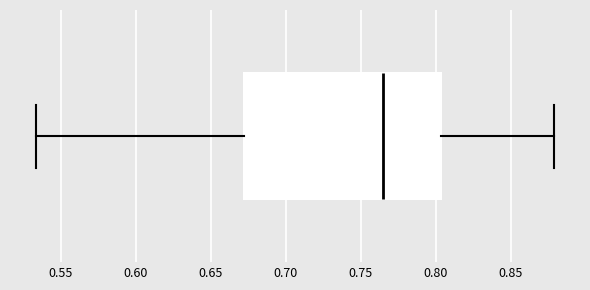

Read this box plot against the x-axis: the position of the median line, the range covered by the box, and the ends of both whiskers. The values are not printed on the chart, so give them approximately, as read against the axis.

median 0.765, box 0.670 to 0.805, whiskers 0.535 to 0.880